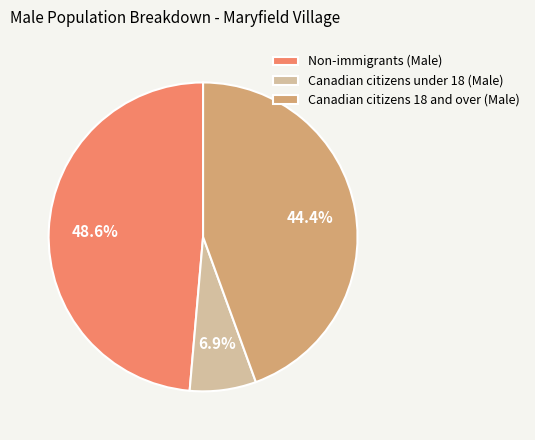

How many segments does this pie chart have?

3